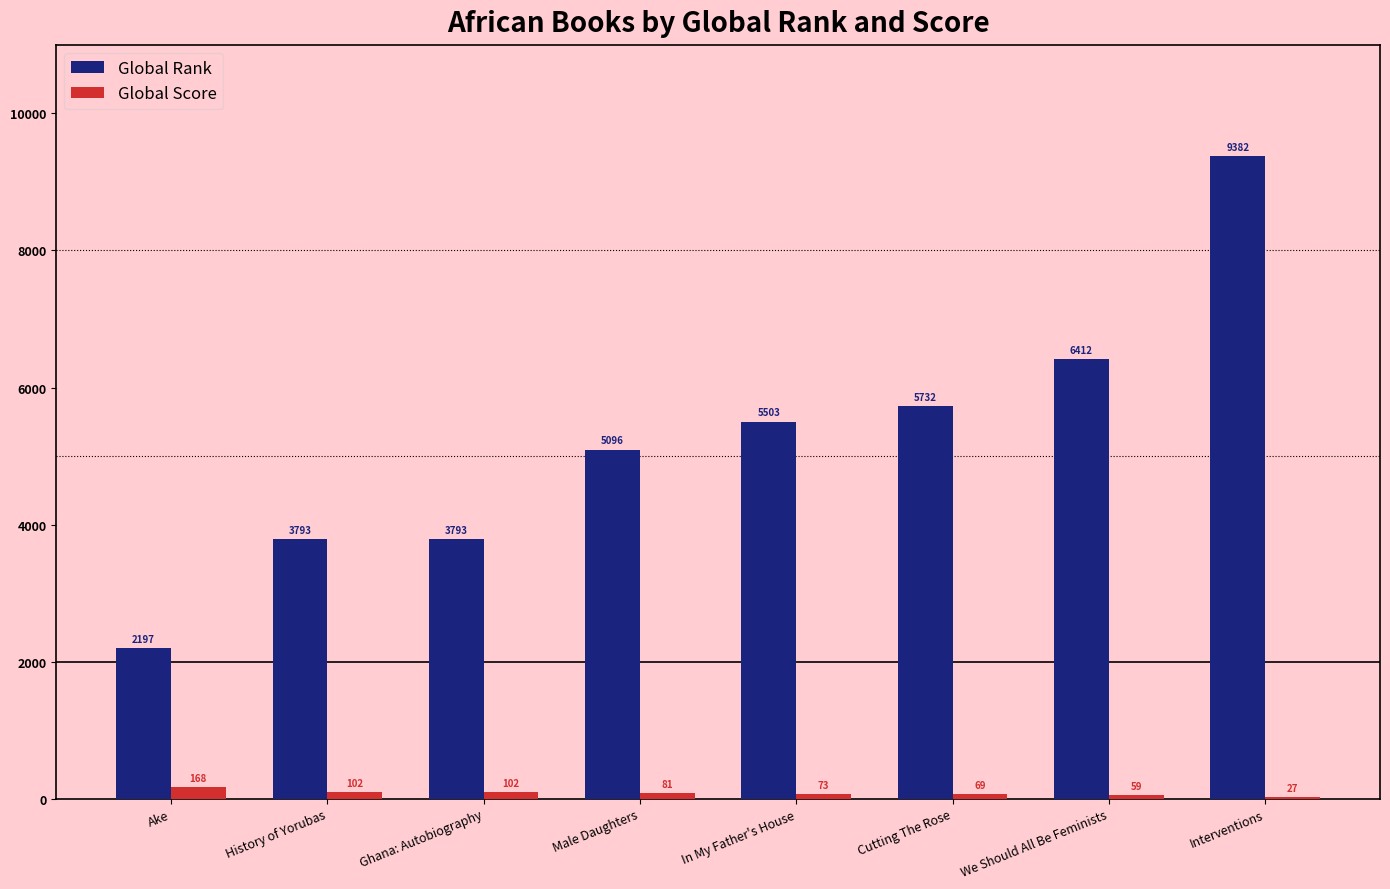

How many series are shown in this chart?

2